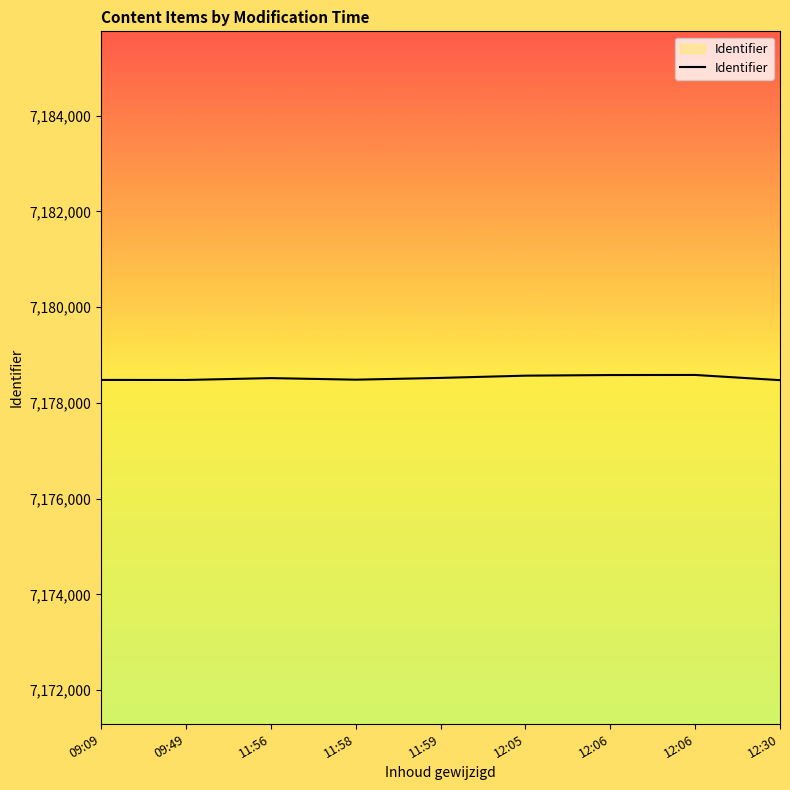

What is the average value?

7178521